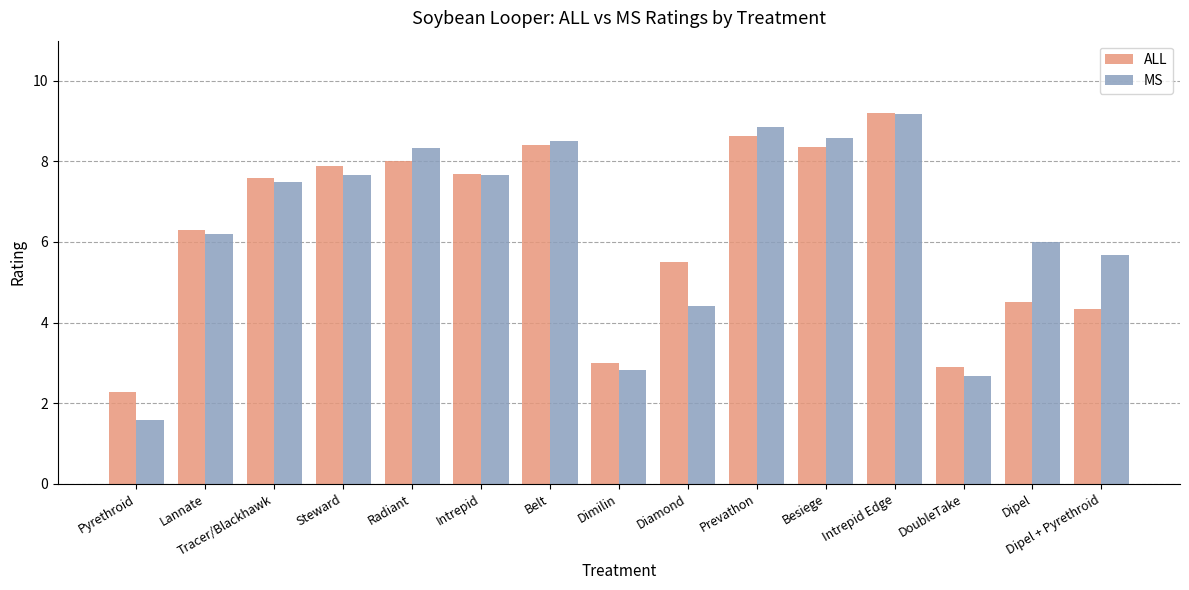

True or false: ALL has a value of 3.0 at Pyrethroid.

False